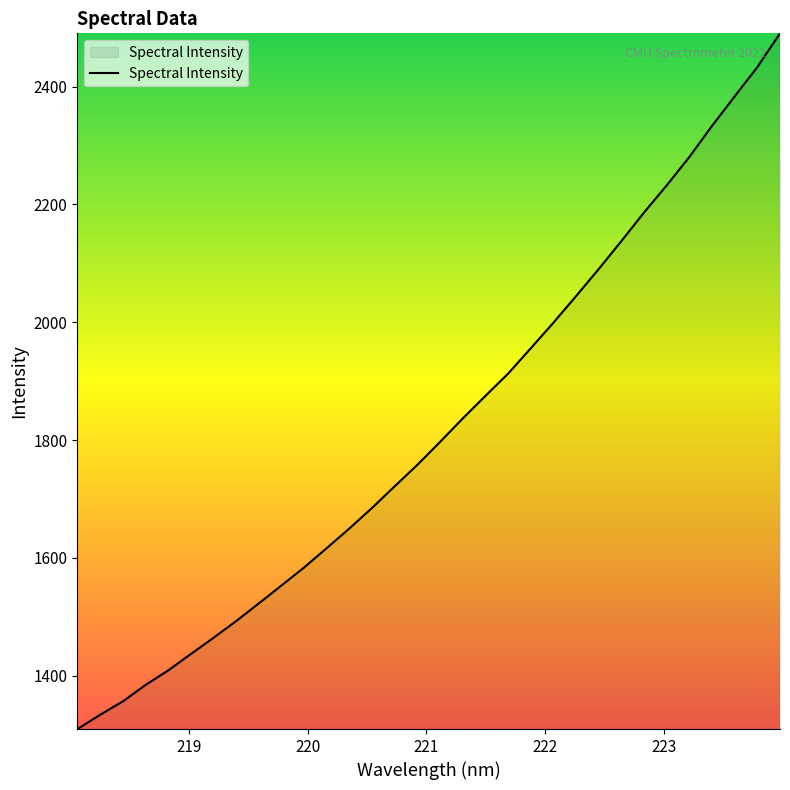

What is the difference between the maximum and minimum values?

1181.2